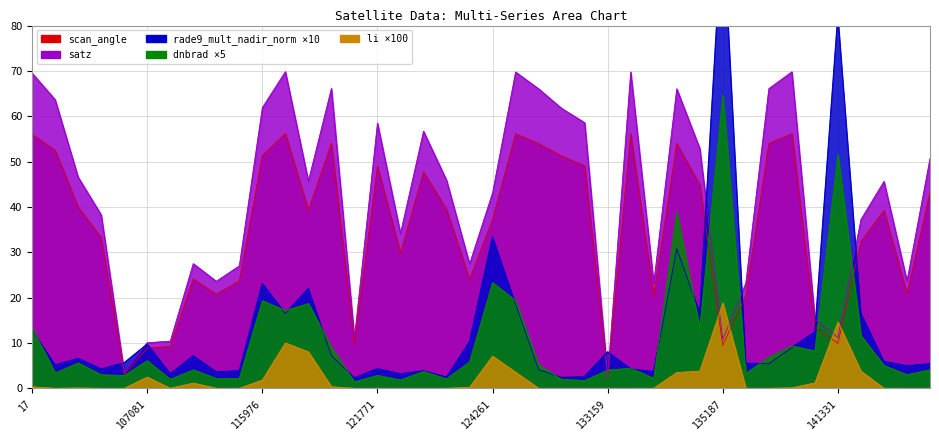

Is the value of dnbrad at 143488 greater than the value of satz at 142116?

No